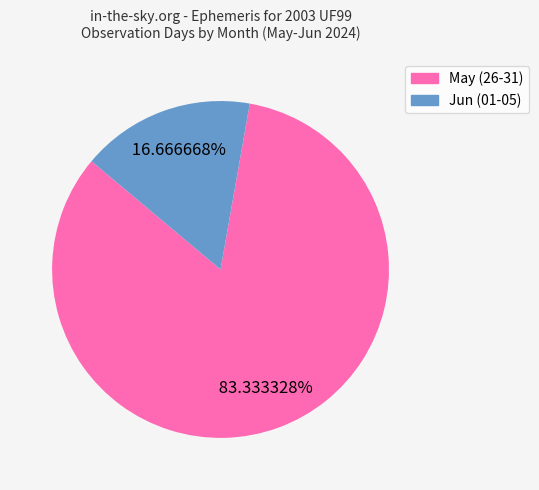

Is there a majority slice in this chart?

Yes